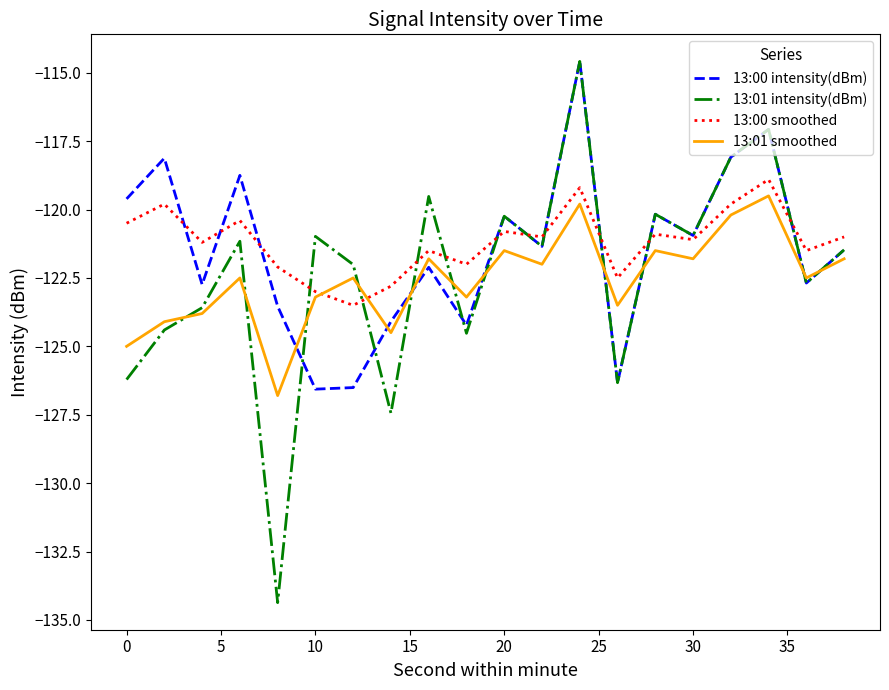

What is the lowest value of the 13:01 smoothed series?

-126.8